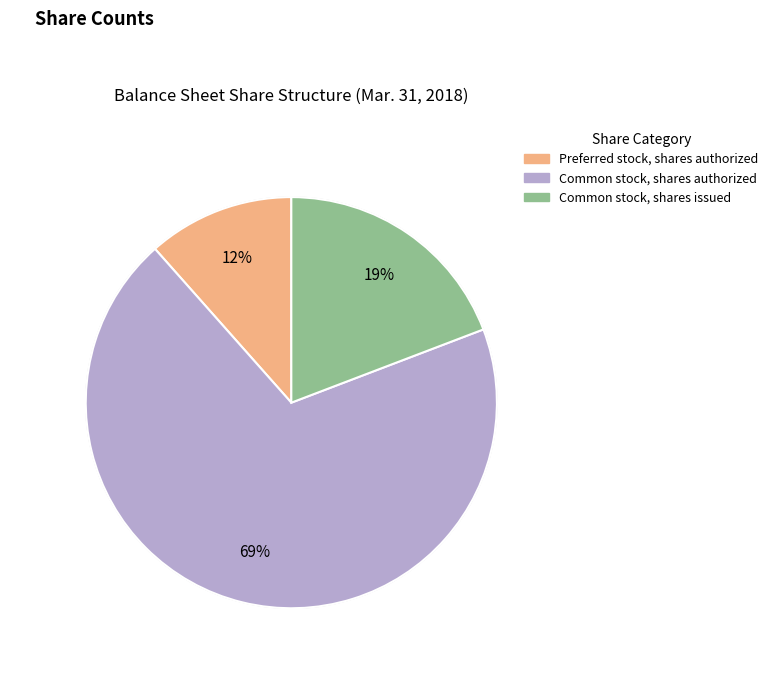

Which has a higher value, Common stock, shares authorized or Preferred stock, shares authorized?

Common stock, shares authorized